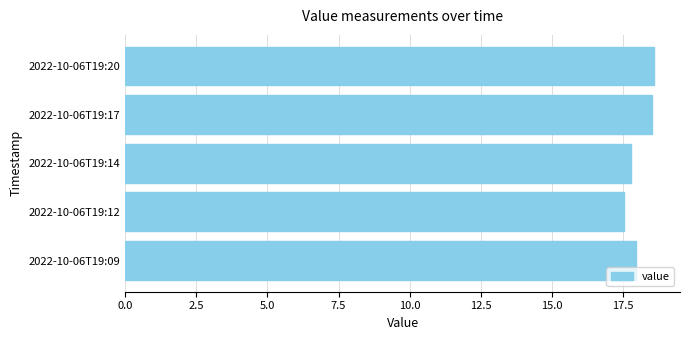

What is the greatest value displayed?

18.6